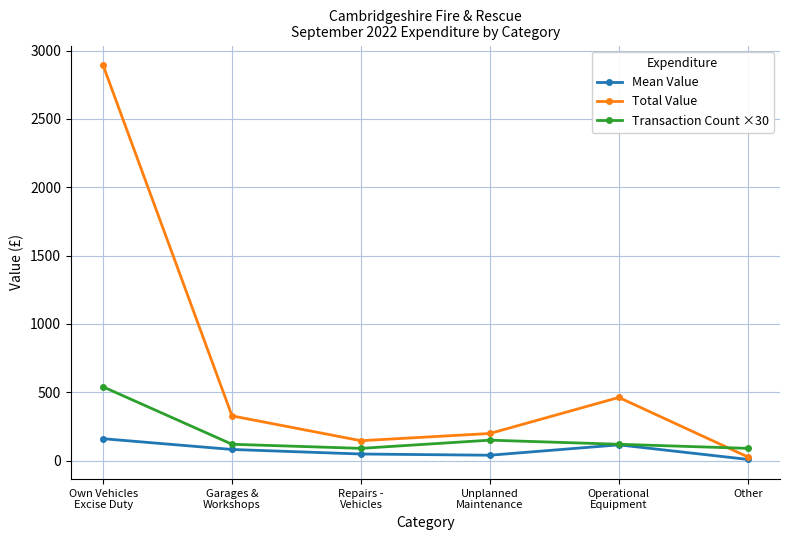

What is the label of the 4th point from the left?

Unplanned
Maintenance